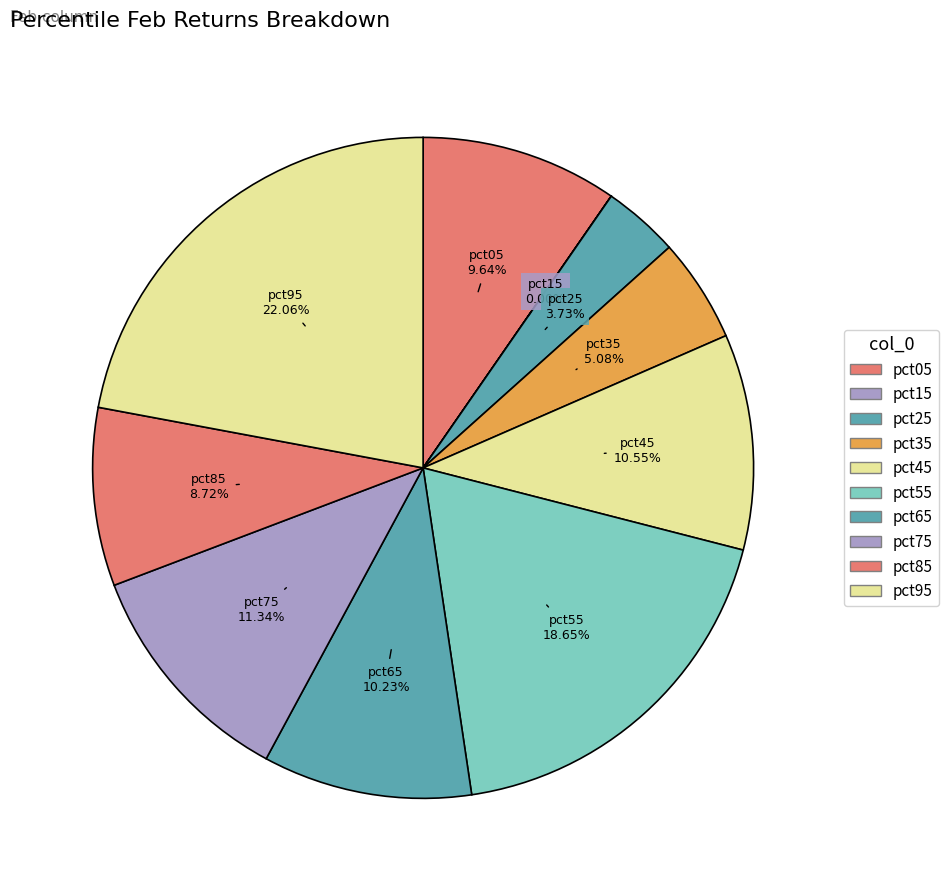

True or false: pct25 accounts for 14% of the total.

False